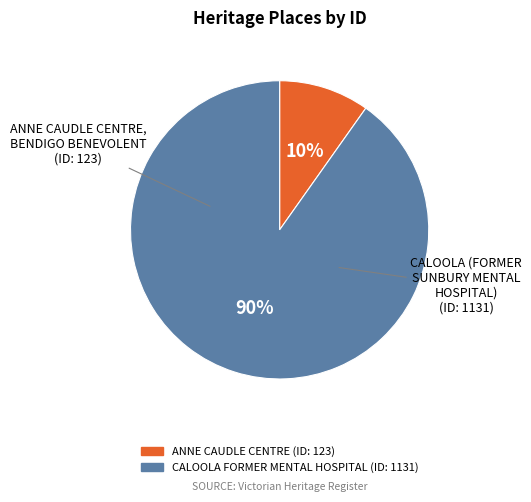

To the nearest percent, what is the average slice percentage?

50%